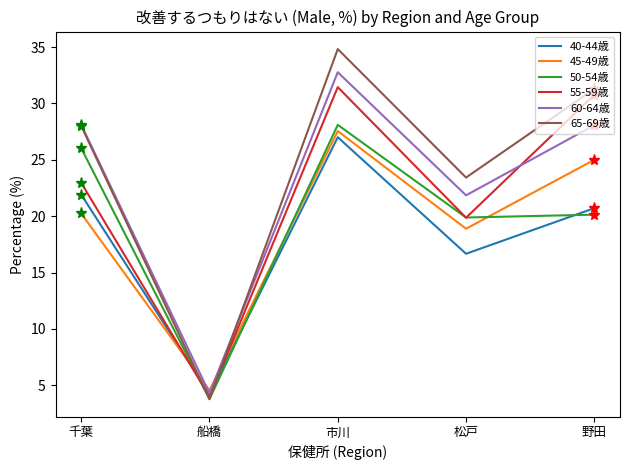

What are all the series names shown in the legend?

40-44歳, 45-49歳, 50-54歳, 55-59歳, 60-64歳, 65-69歳